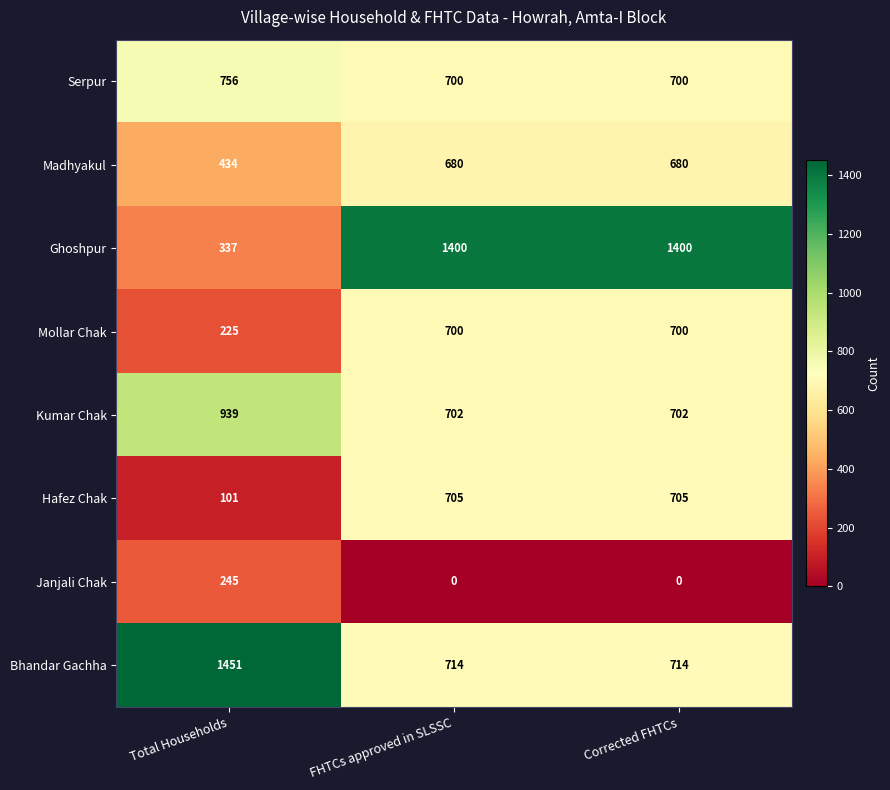

Which series has the largest total across all categories?

Ghoshpur